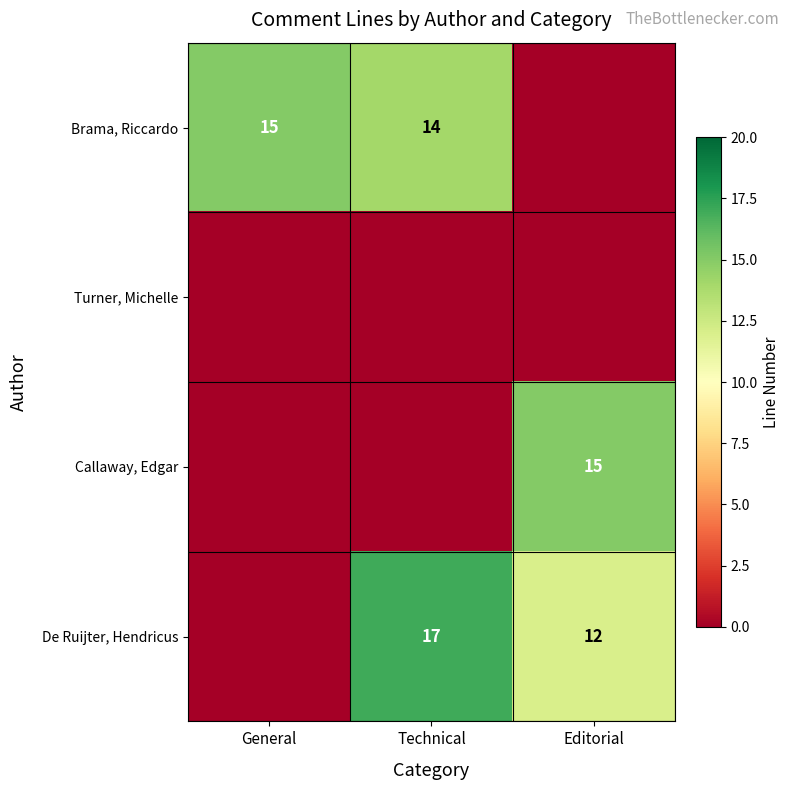

True or false: De Ruijter, Hendricus has a value of 26 at Technical.

False